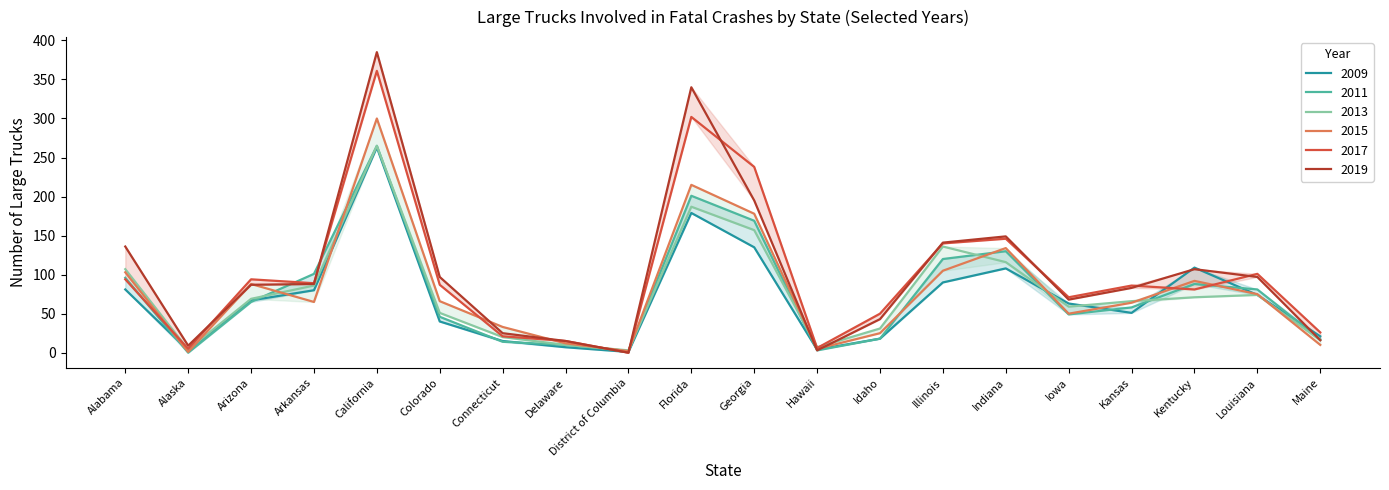

Where is 2013 nearest to the value 134?

Illinois